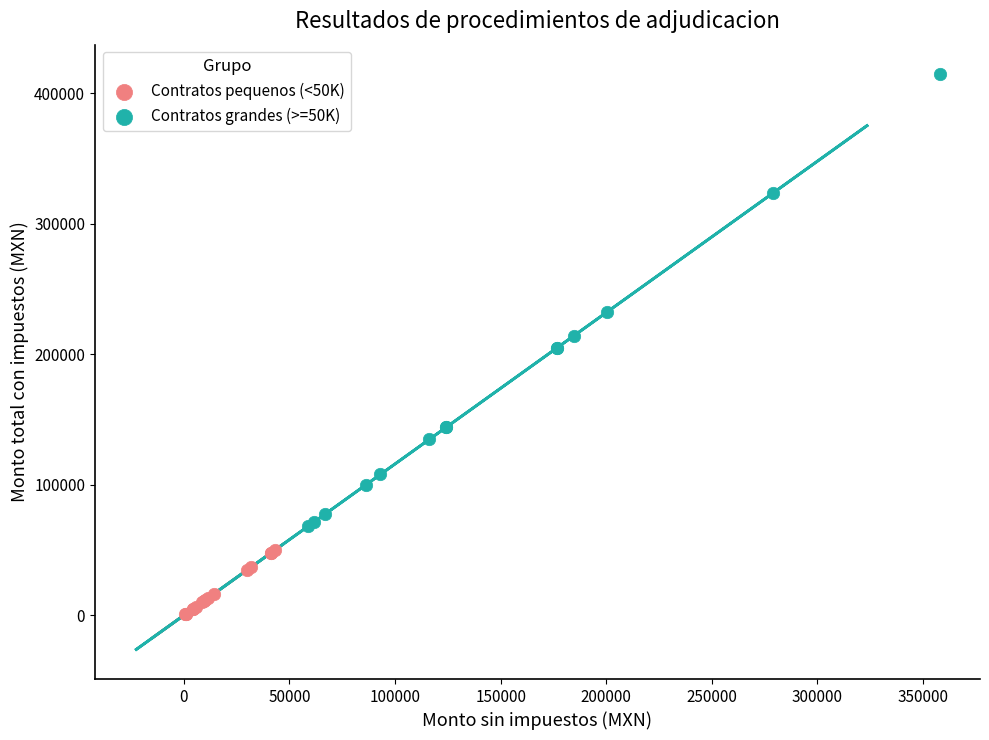

What are all the series names shown in the legend?

Contratos pequenos (<50K), Contratos grandes (>=50K)